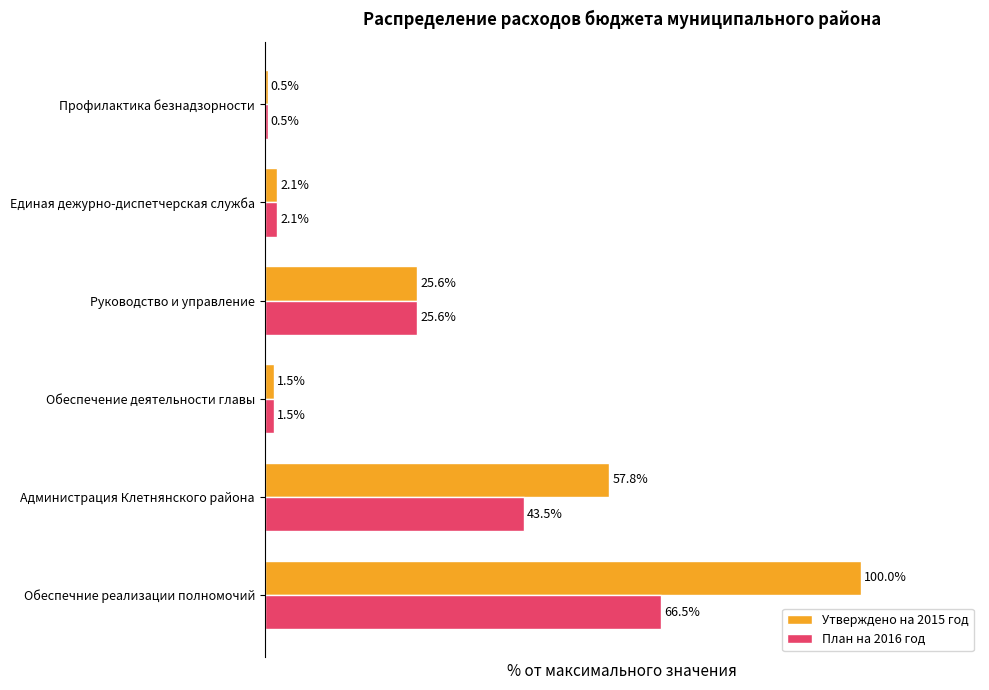

List the labels in order of План на 2016 год value, smallest first.

Профилактика безнадзорности, Обеспечение деятельности главы, Единая дежурно-диспетчерская служба, Руководство и управление, Администрация Клетнянского района, Обеспечние реализации полномочий